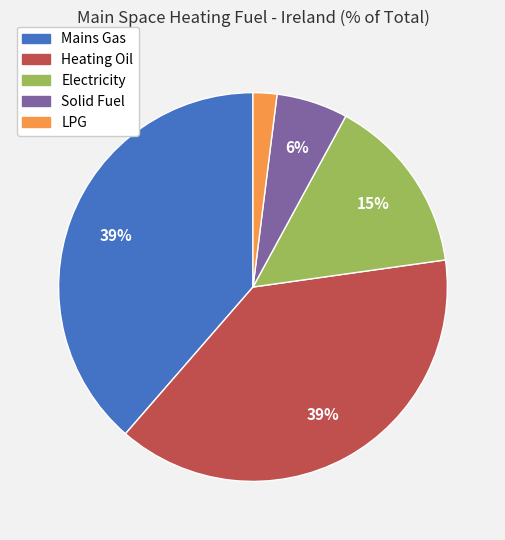

What is the ratio of the value at Electricity to the value at LPG?

7.5